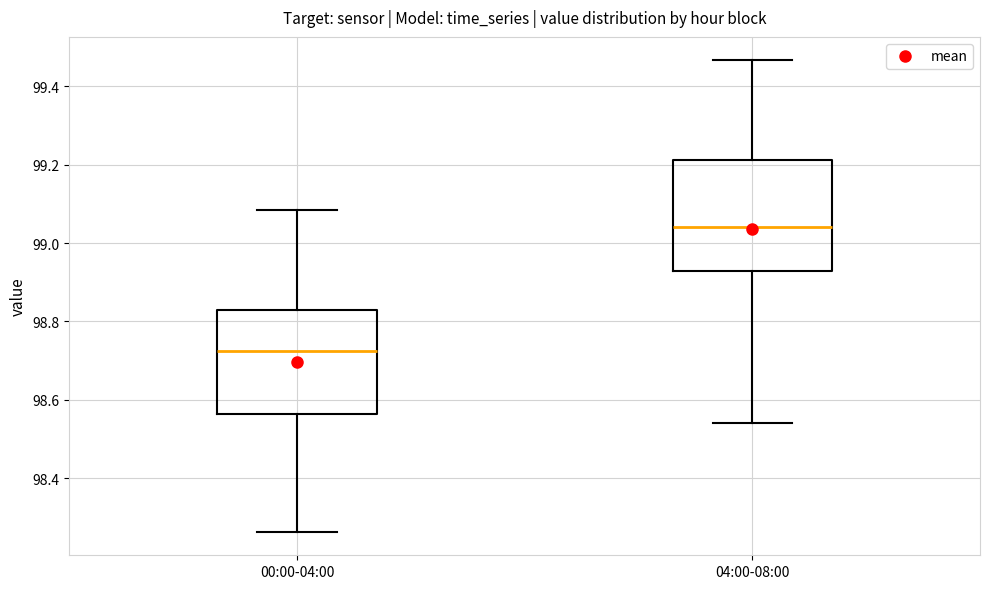

Where does the upper whisker of the box for 00:00-04:00 end on the y-axis? The values are not printed on the chart, so give them approximately, as read against the axis.

99.08